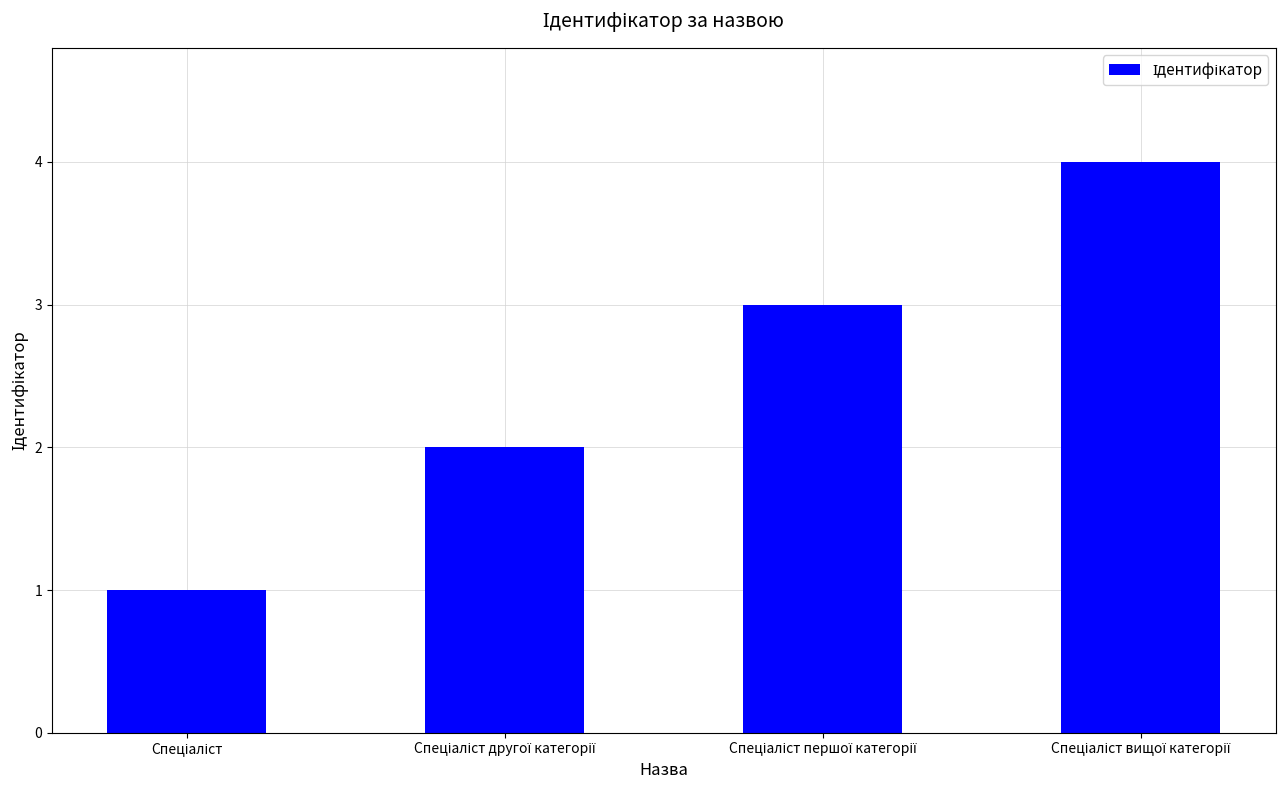

What is the difference between the maximum and minimum values?

3